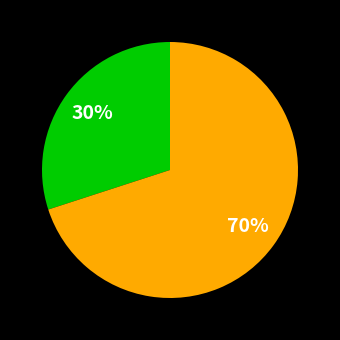

To the nearest percent, what is the average slice percentage?

50%